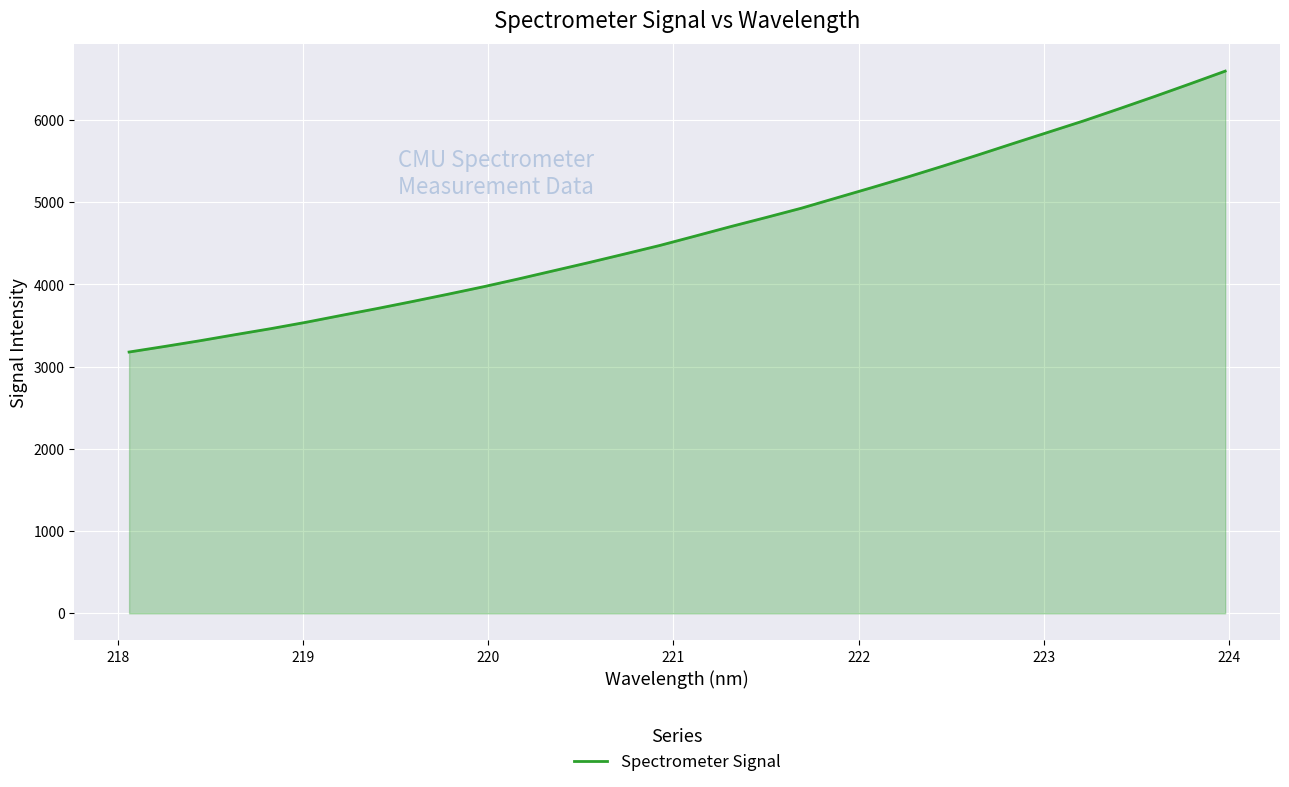

Reading left to right, transcribe all the data shown in this chart.

3178.0	3245.4	3315.1	3389.3	3461.9	3539.9	3623.7	3706.2	3791.9	3880.1	3970.7	4066.9	4166.7	4266.6	4369.6	4474.2	4588.1	4703.0	4813.8	4926.9	5052.7	5177.9	5305.5	5438.4	5574.7	5714.5	5852.5	5990.5	6137.0	6286.0	6439.0	6594.4